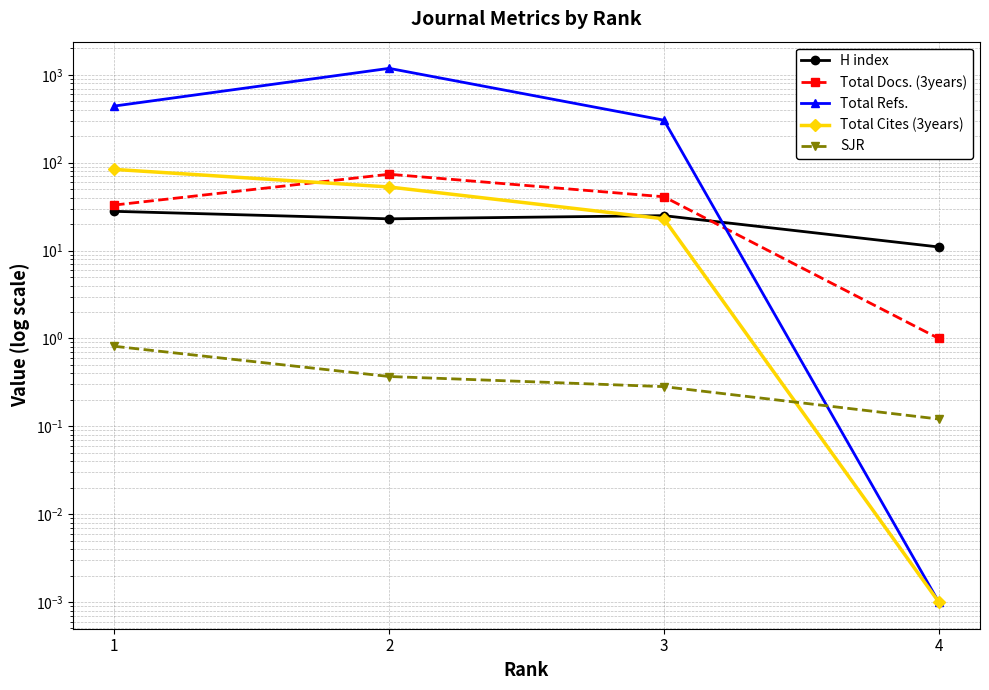

Which category has the highest value across all series?

2